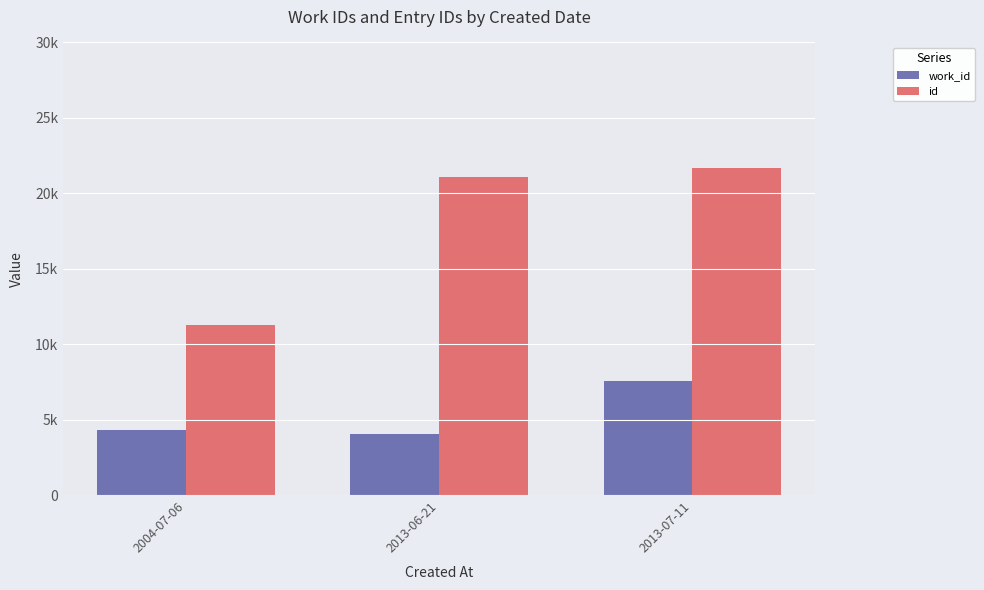

What is the difference between the maximum and minimum values in the work_id series?

3499